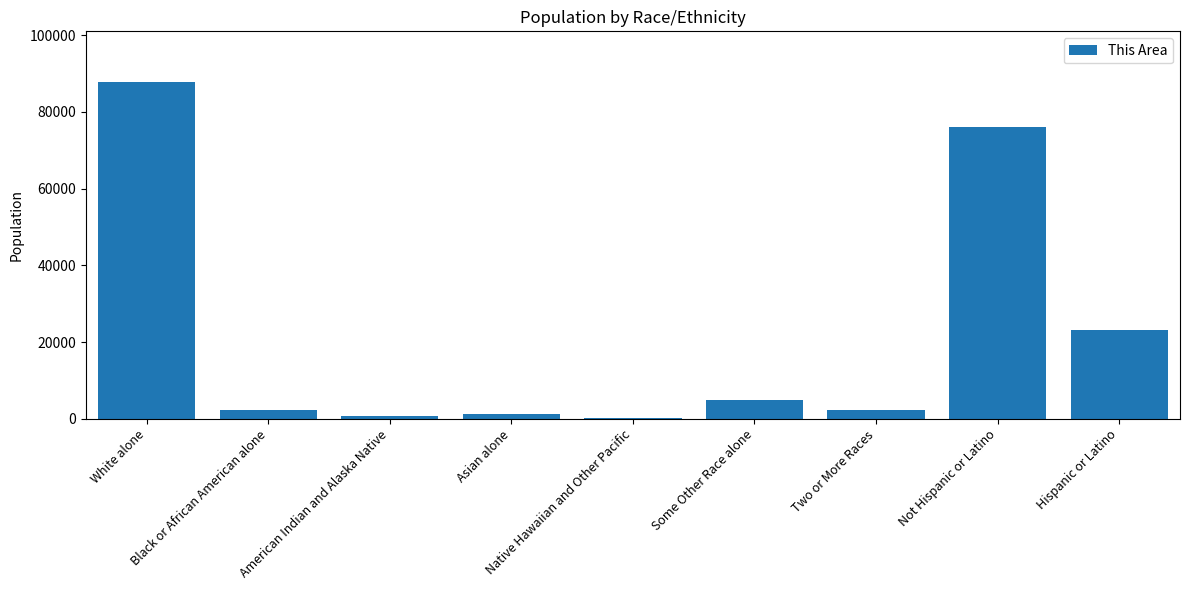

Between Not Hispanic or Latino and Hispanic or Latino, which is larger?

Not Hispanic or Latino